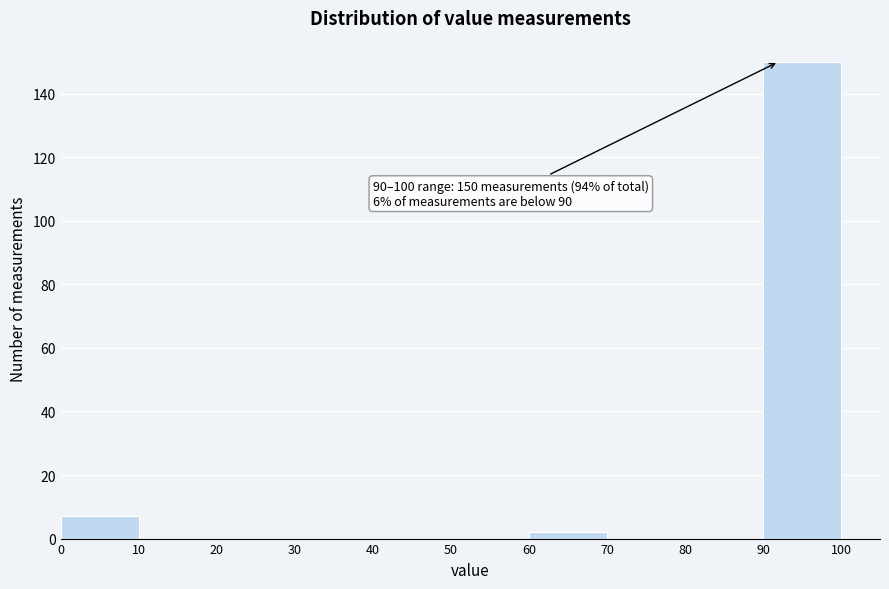

Over which range of the x-axis is the bar tallest?

90 to 100